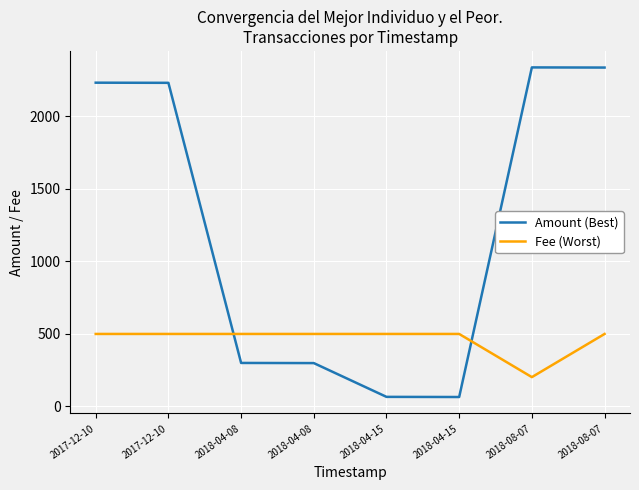

How many lines are shown in the chart?

2